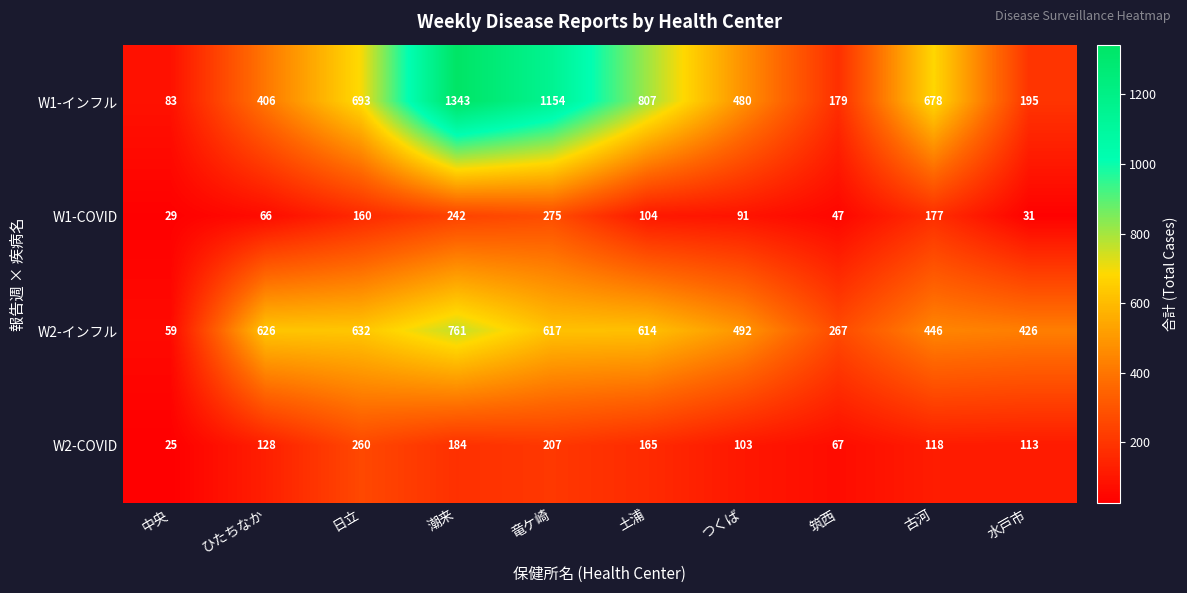

Rank the series at 中央 from lowest to highest value.

W2-COVID, W1-COVID, W2-インフル, W1-インフル